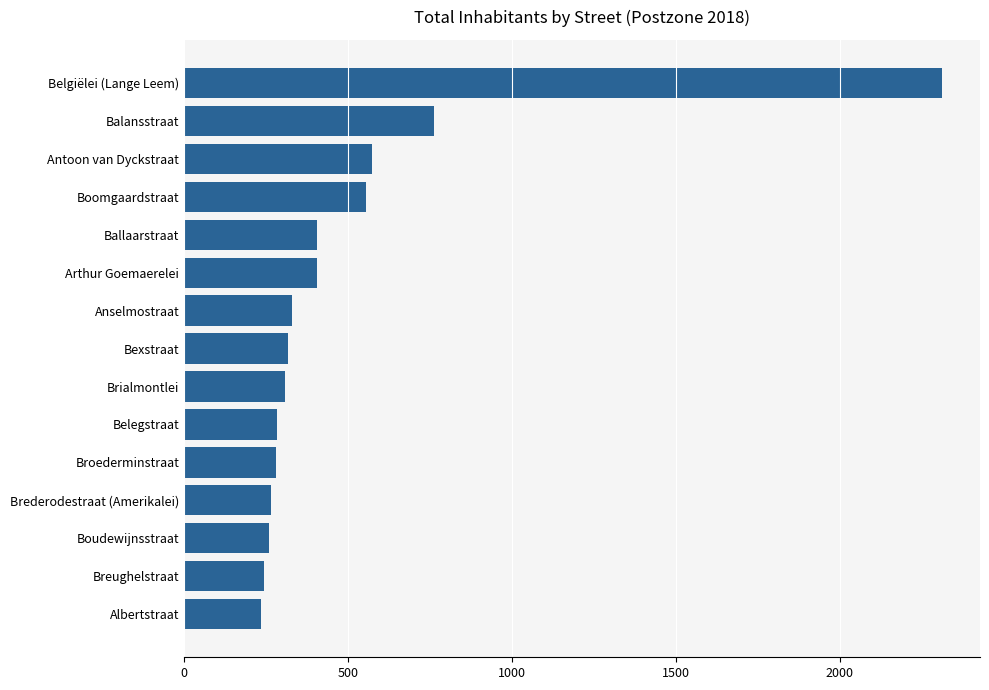

At which category does the chart reach its peak across all series?

Belgiëlei (Lange Leem)